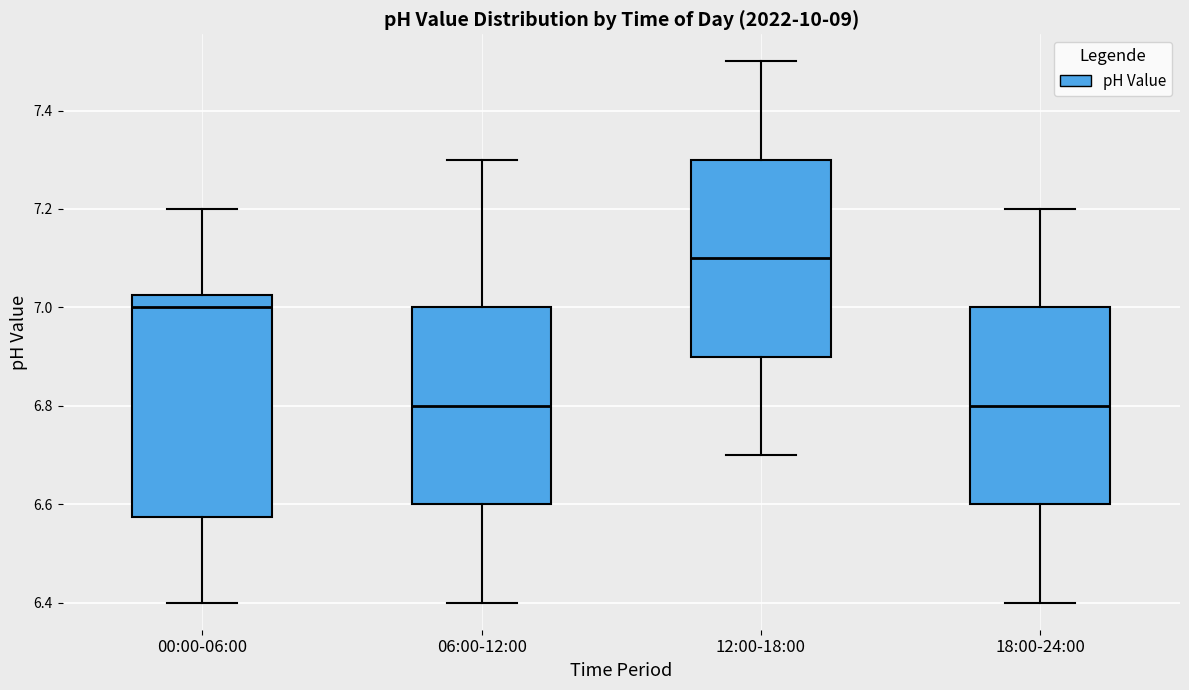

Comparing the boxes themselves (not the whiskers), which one is the tallest?

00:00-06:00